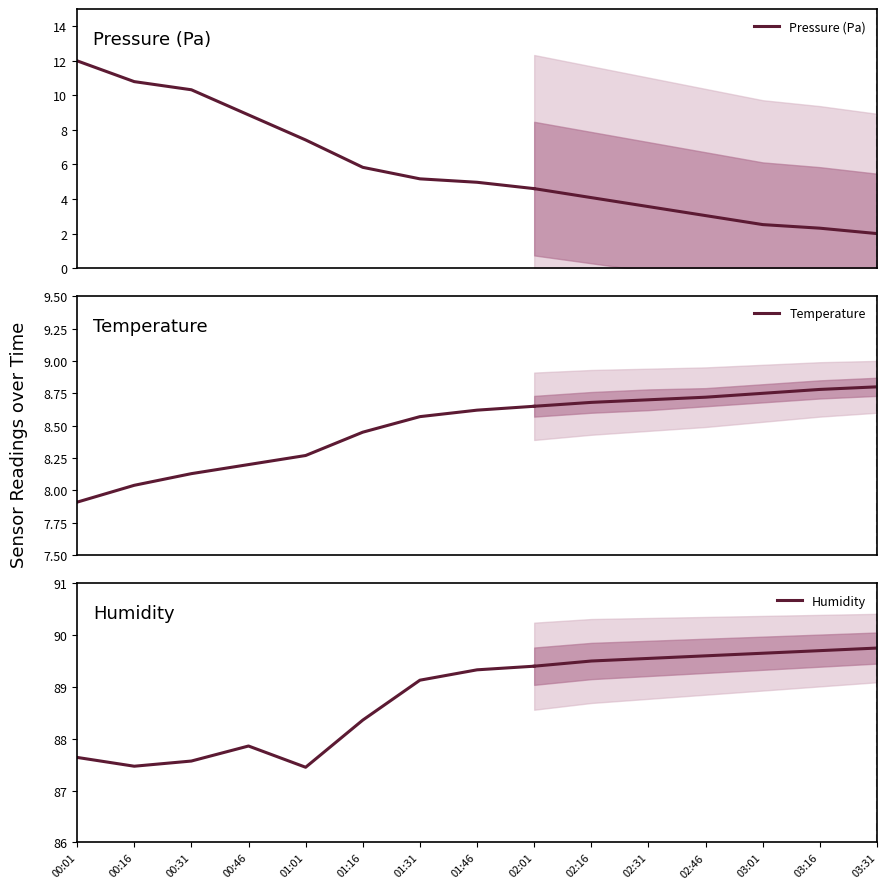

At how many categories does at least one series exceed 85?

9